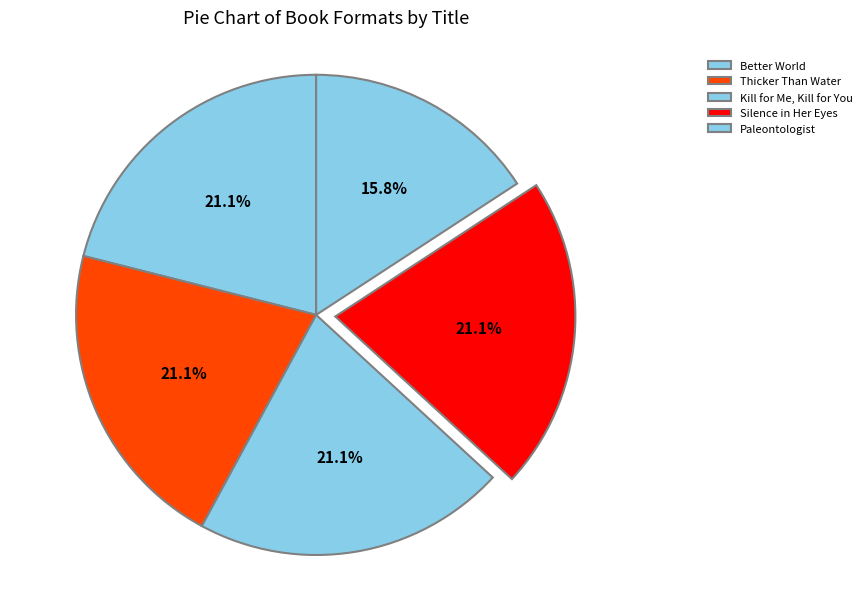

Is it true that Kill for Me, Kill for You is 31% of the pie?

False